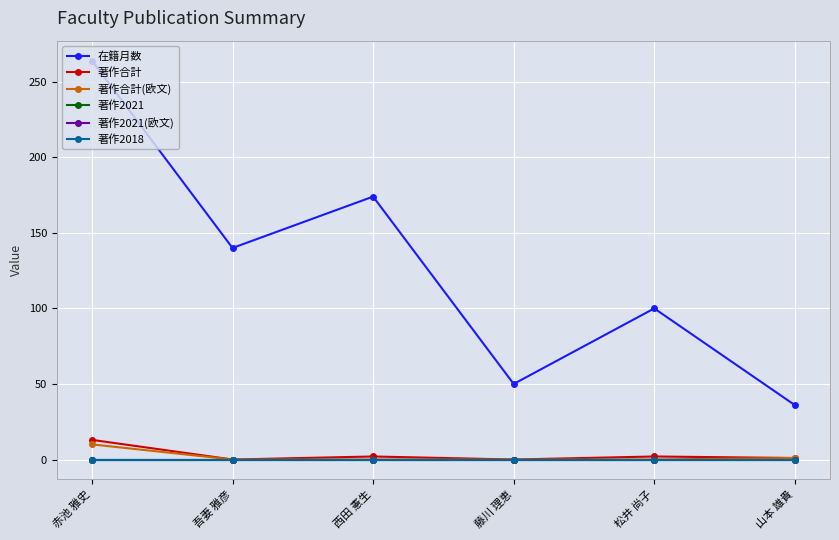

Does the chart have visible grid lines?

Yes